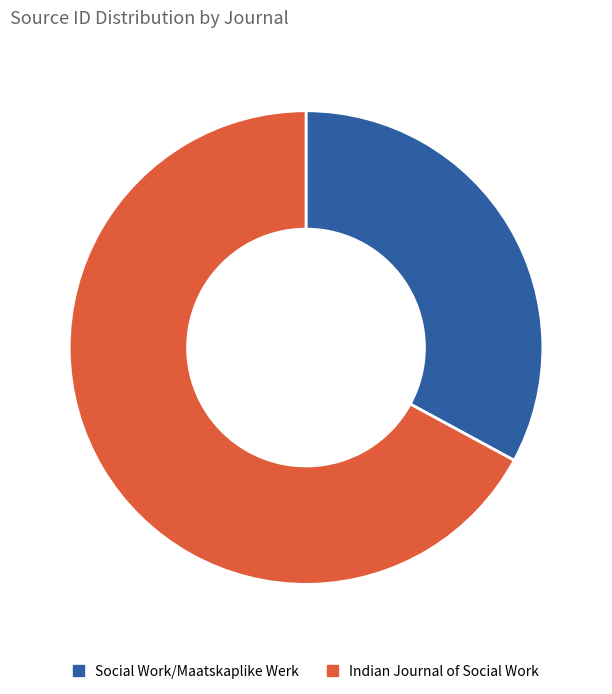

Approximately how many times larger is the value at Indian Journal of Social Work compared to Social Work/Maatskaplike Werk?

2.0